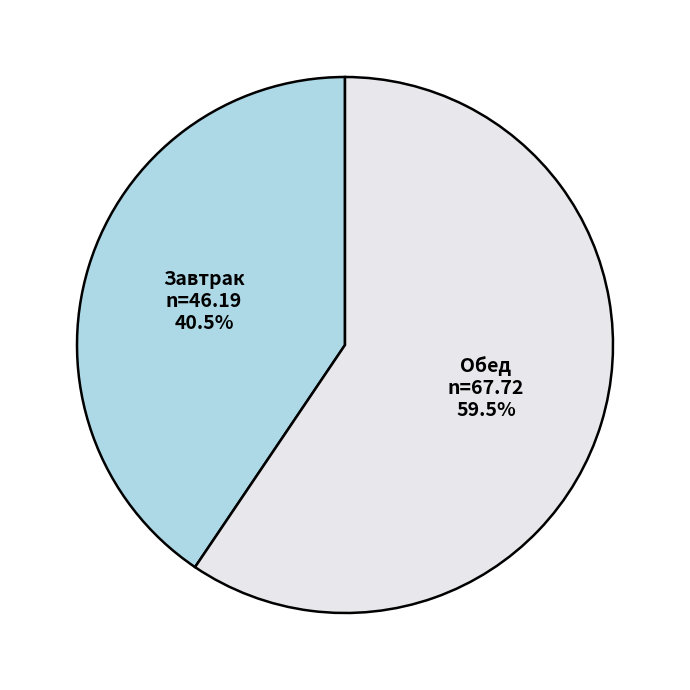

Rank the categories by value from highest to lowest.

Обед, Завтрак